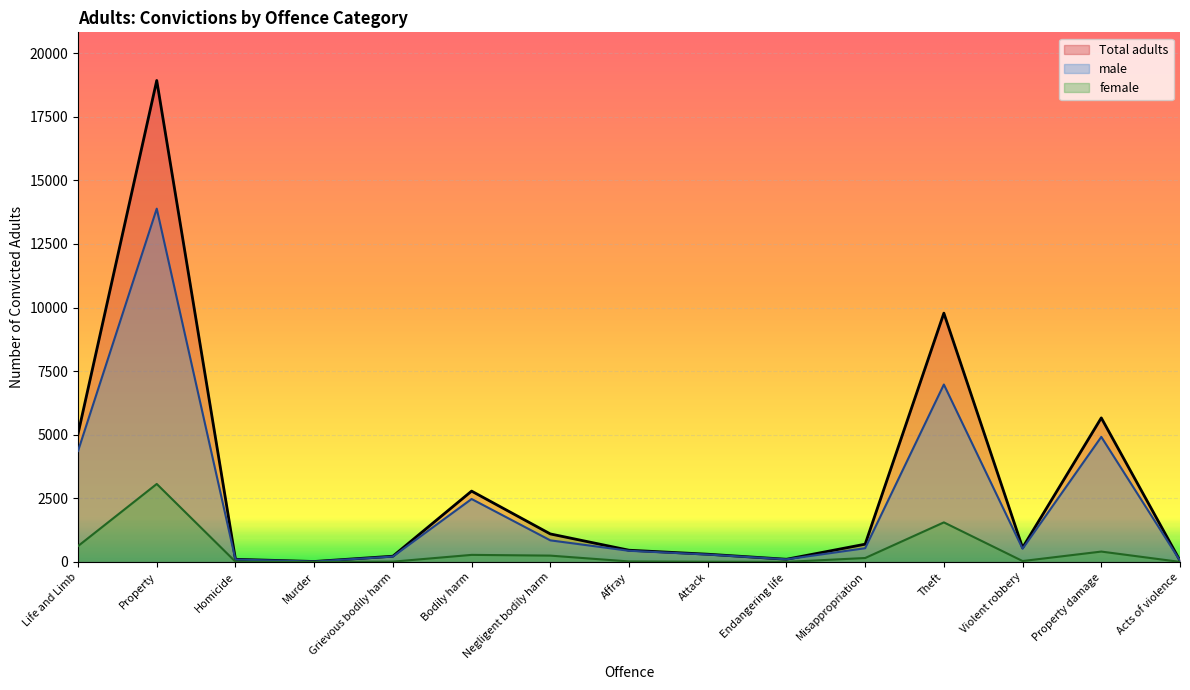

What are all the series names shown in the legend?

Total adults, male, female